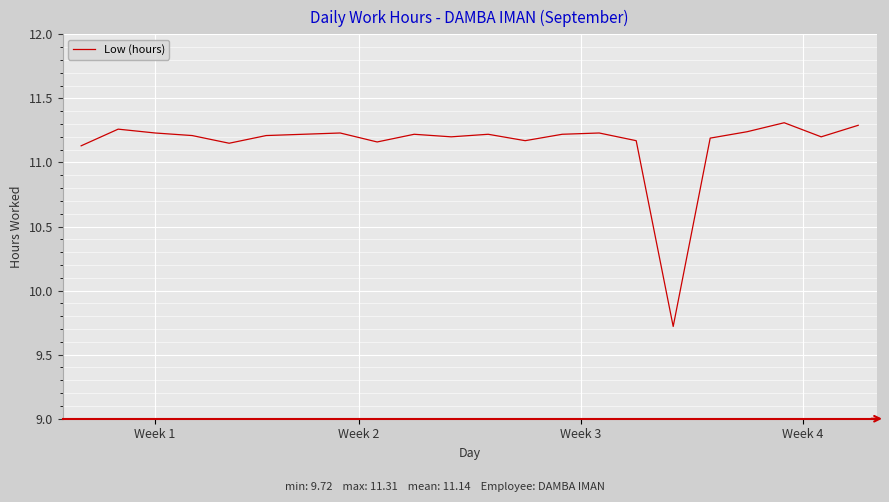

What is the minimum value shown in the chart?

9.7